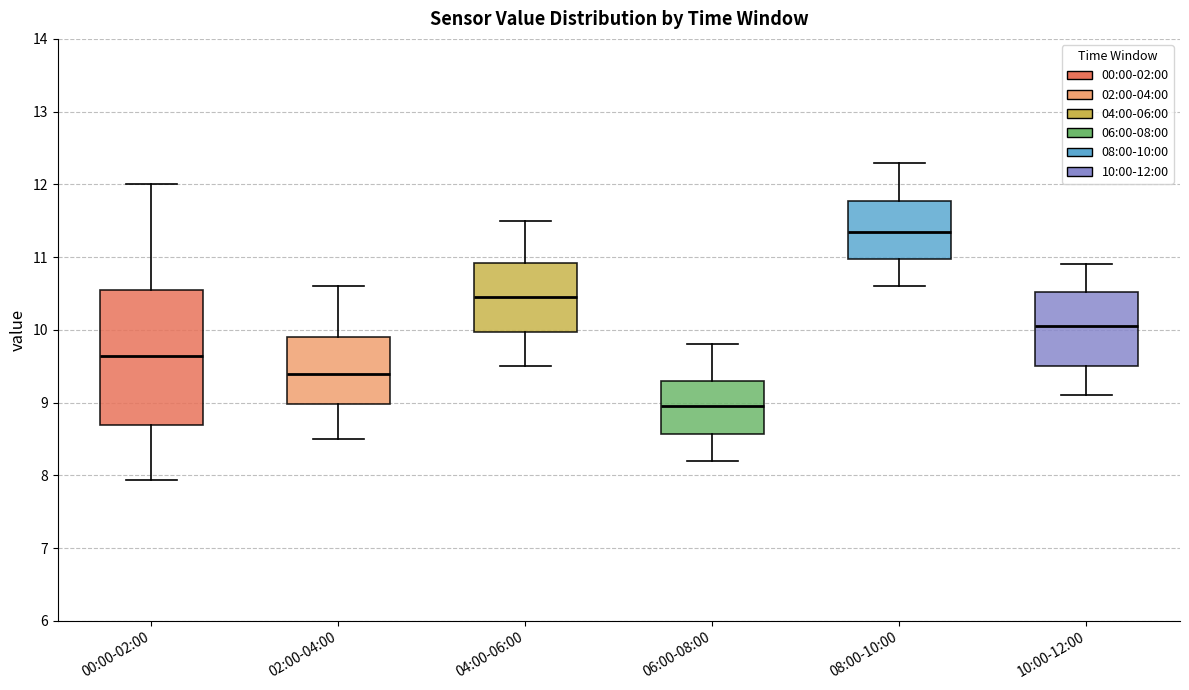

Comparing the boxes themselves (not the whiskers), which one is the tallest?

00:00-02:00